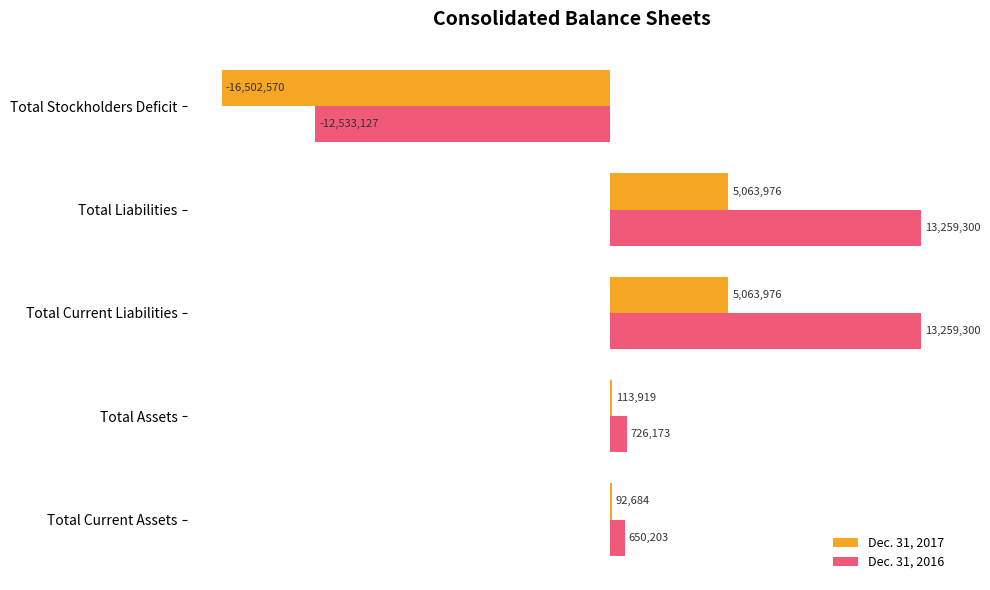

What are all the series names shown in the legend?

Dec. 31, 2017, Dec. 31, 2016